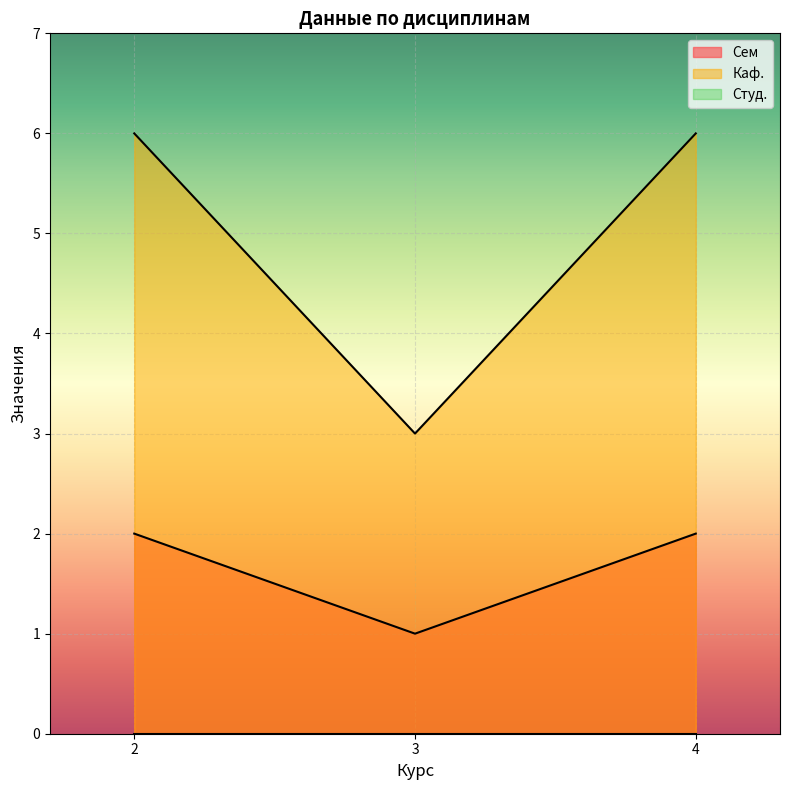

At which label is Сем closest to 1?

3